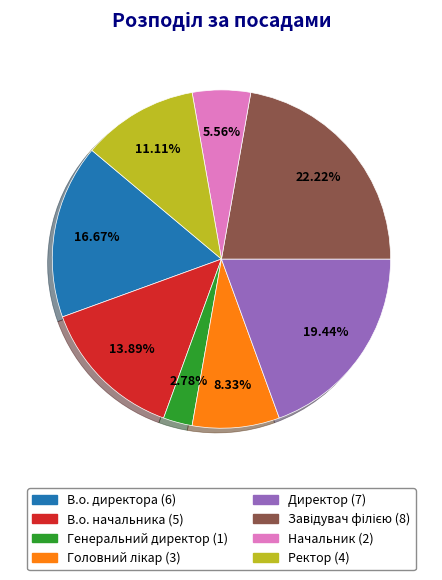

To the nearest percent, what percentage of the pie is Генеральний директор?

3%